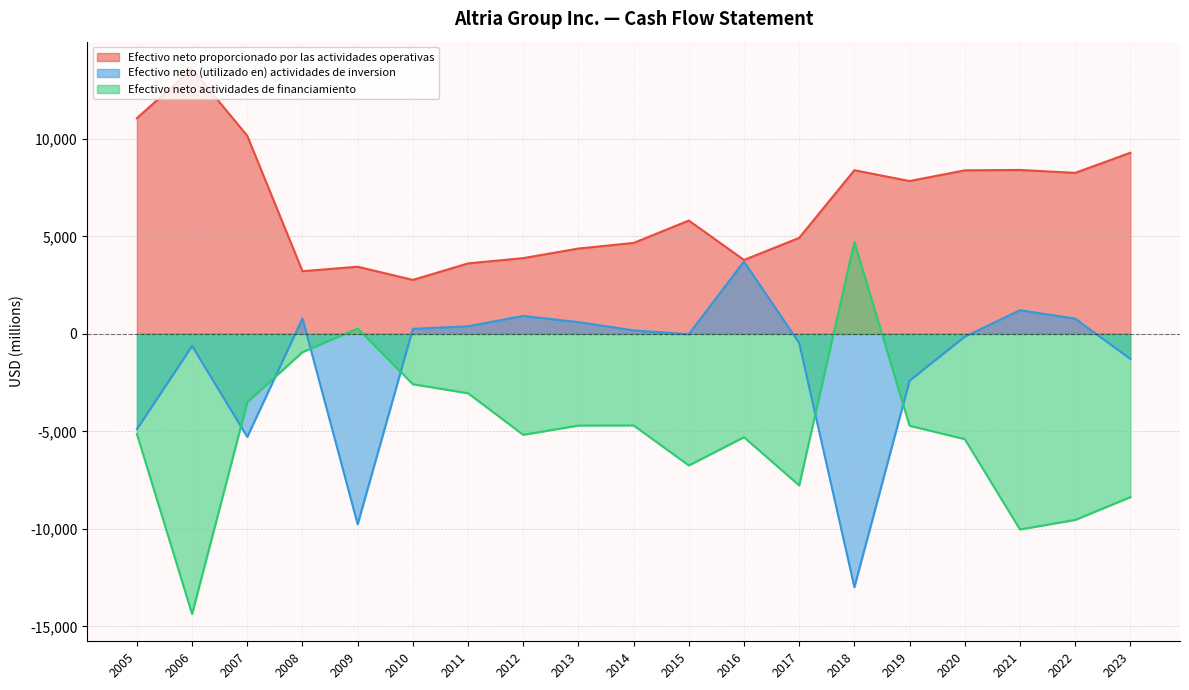

Between 2020 and 2013, which series saw the biggest shift?

Efectivo neto proporcionado por las actividades operativas